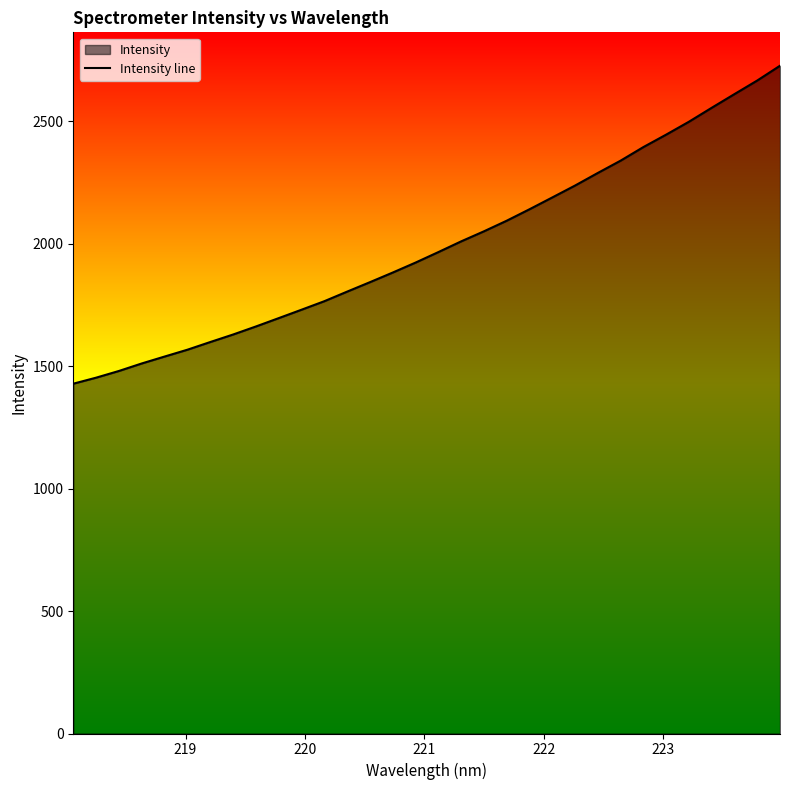

Reading right to left, what are all the values shown in this chart?

2727.1	2666.7	2611.2	2555.3	2498.3	2445.7	2394.8	2339.4	2289.1	2237.7	2189.1	2140.8	2094.0	2050.7	2009.6	1965.8	1923.0	1882.4	1843.0	1804.4	1765.3	1730.6	1696.2	1662.1	1629.3	1598.6	1567.3	1539.4	1511.2	1480.5	1453.1	1428.5